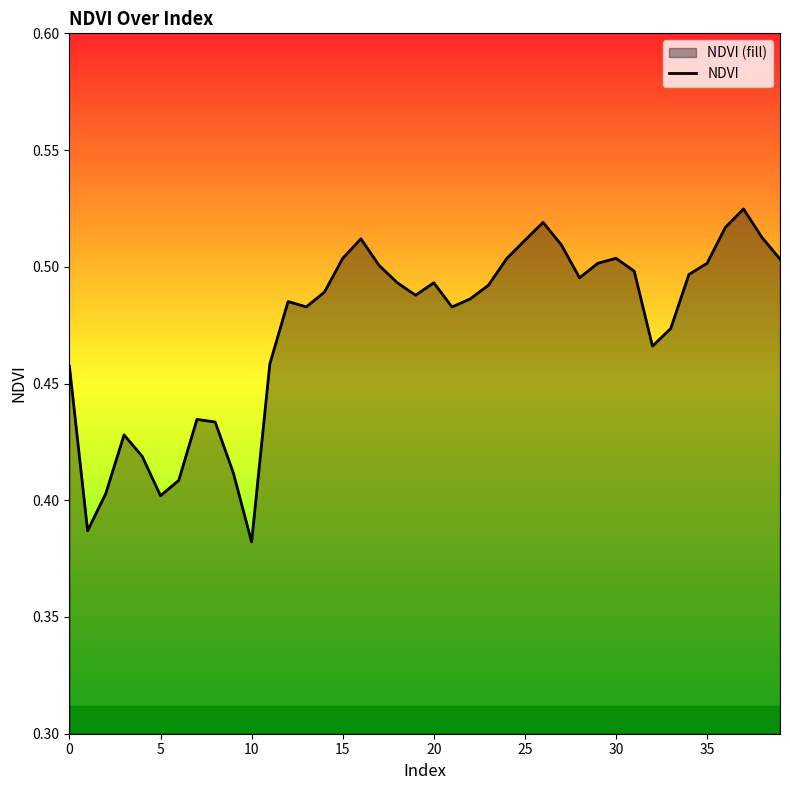

How many interior local peaks (higher than both neighbors) does the data have?

8